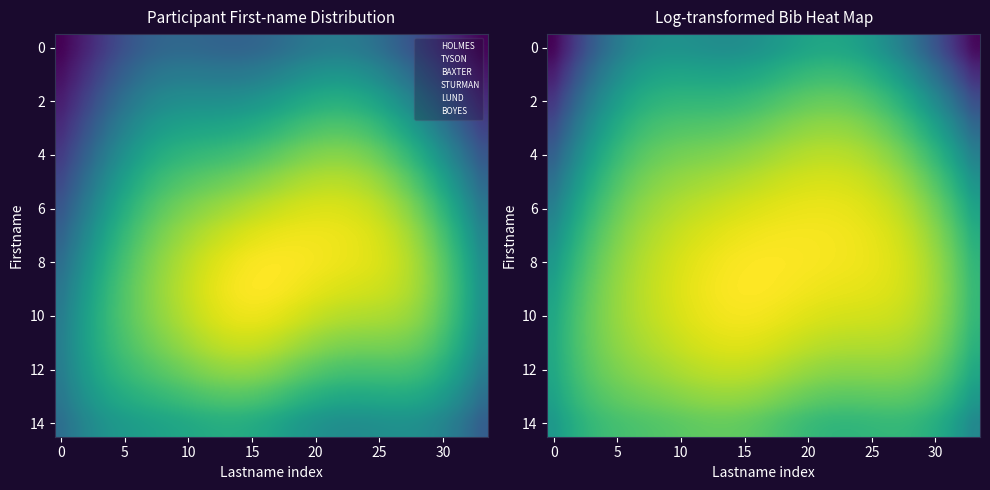

What is the minimum value shown in the chart?

1.0